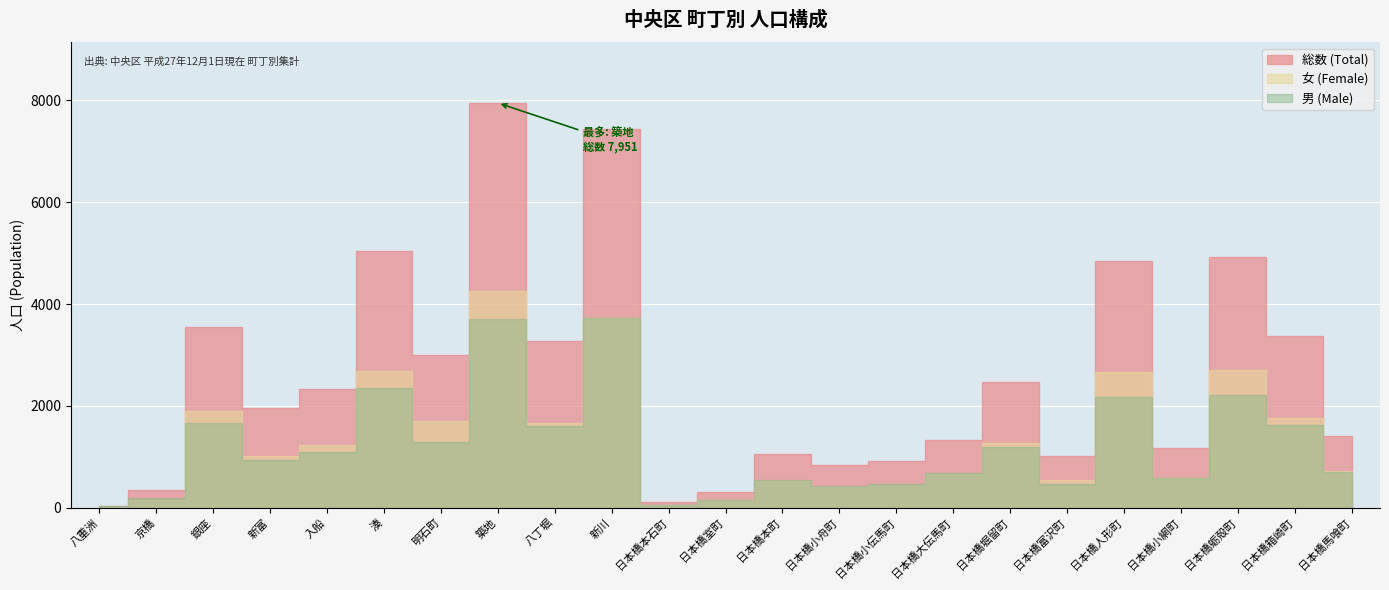

At which label is 総数 (Total) closest to 3995?

銀座